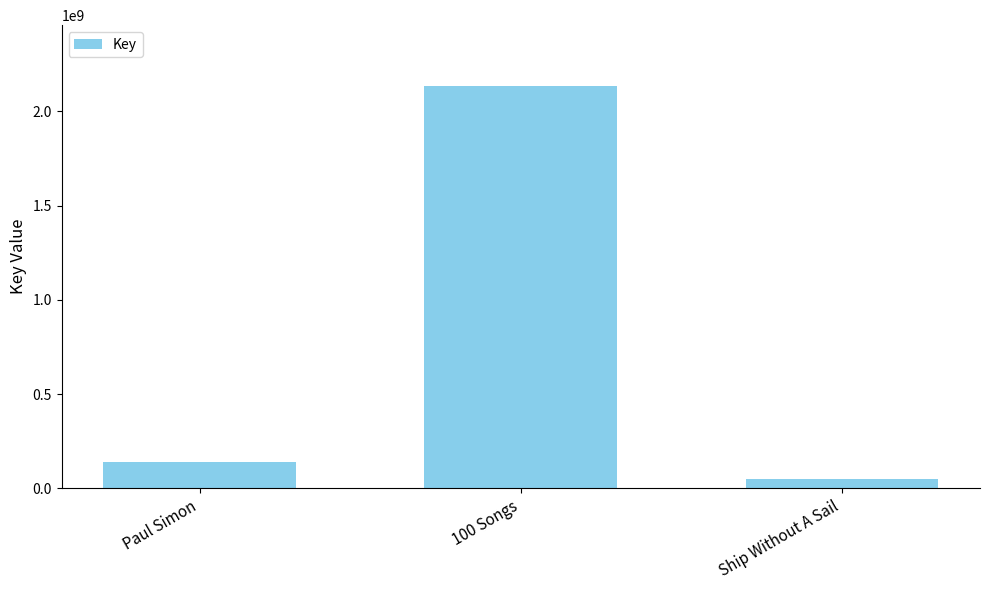

Which has a higher value, Ship Without A Sail or 100 Songs?

100 Songs